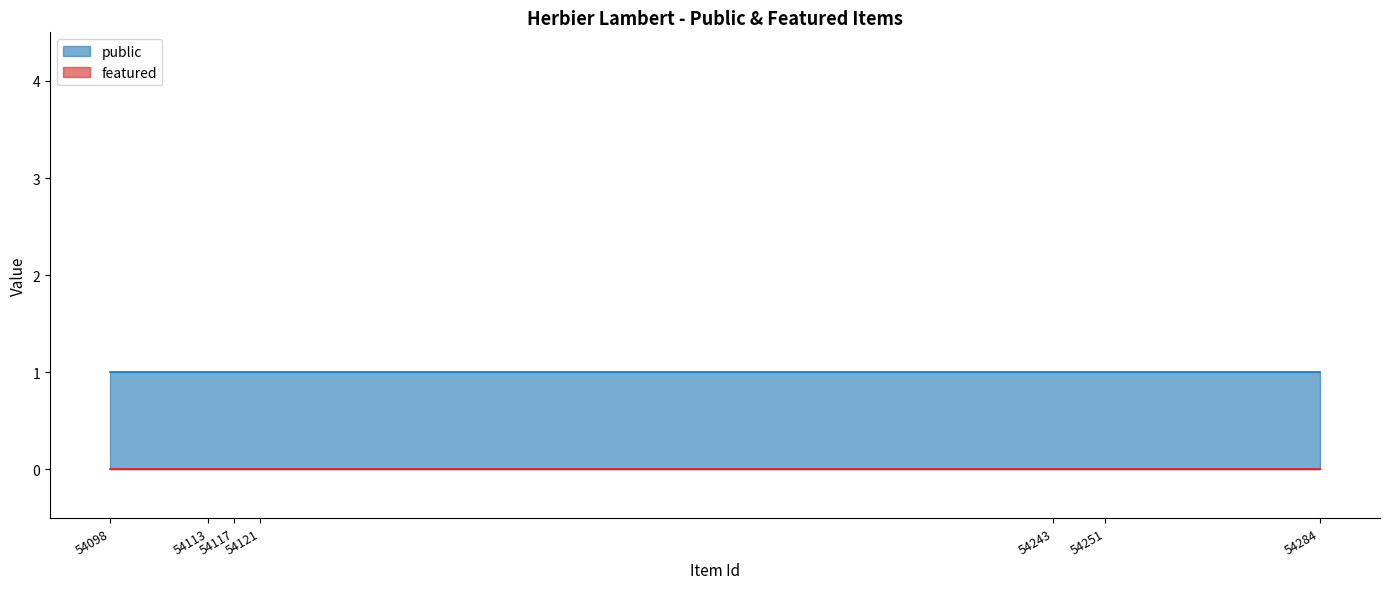

True or false: featured and public cross at least once.

False